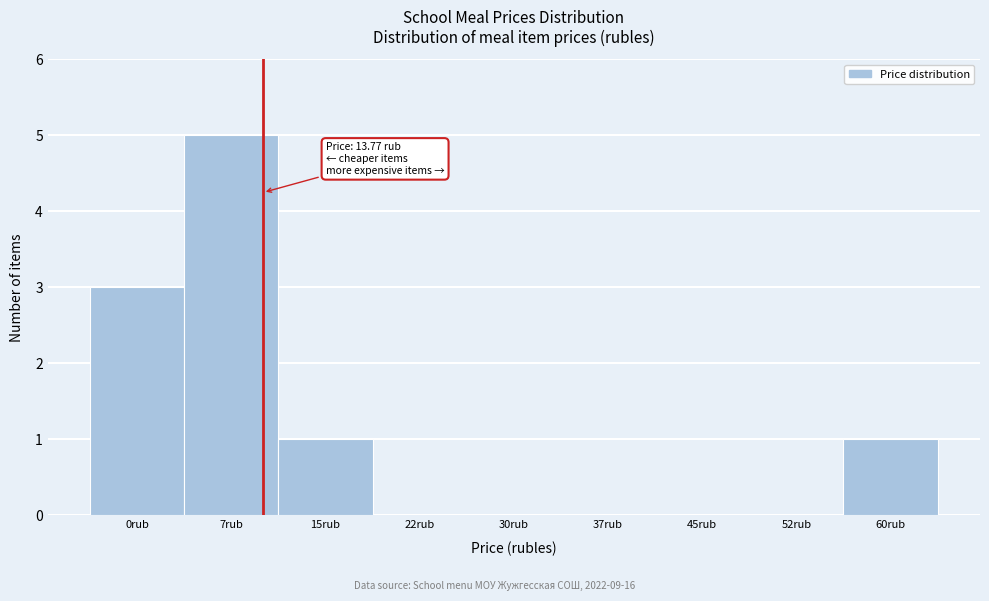

Reading left to right, extract all data points from this chart.

0rub=3	7rub=5	15rub=1	22rub=0	30rub=0	37rub=0	45rub=0	52rub=0	60rub=1